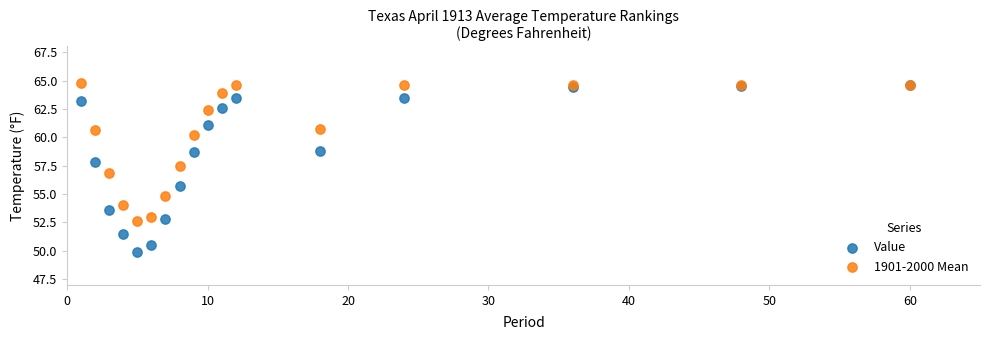

Which series has the largest Y range (max minus min)?

Value